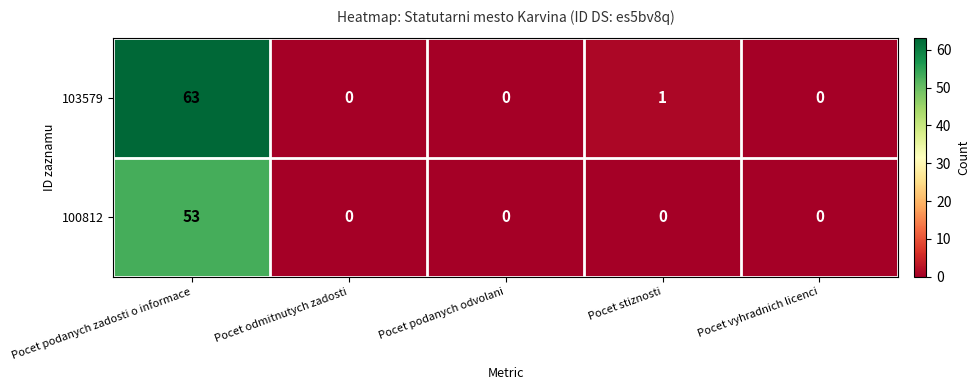

How many values in 100812 are above zero?

1